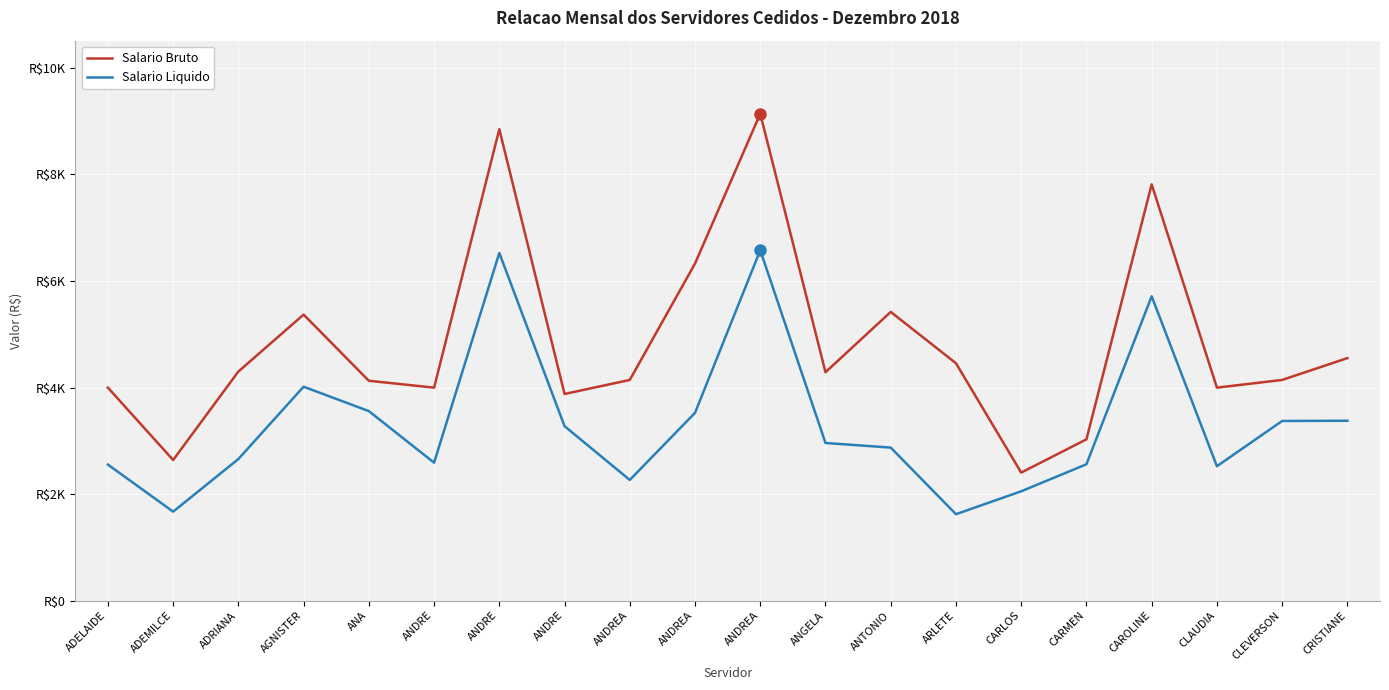

What are all the series names shown in the legend?

Salario Bruto, Salario Liquido